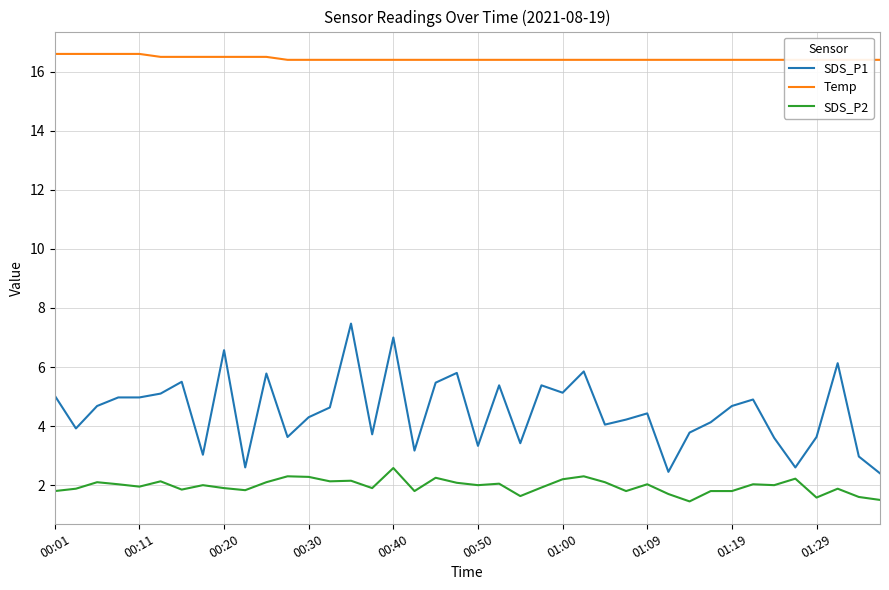

What is the maximum value for SDS_P2?

2.6